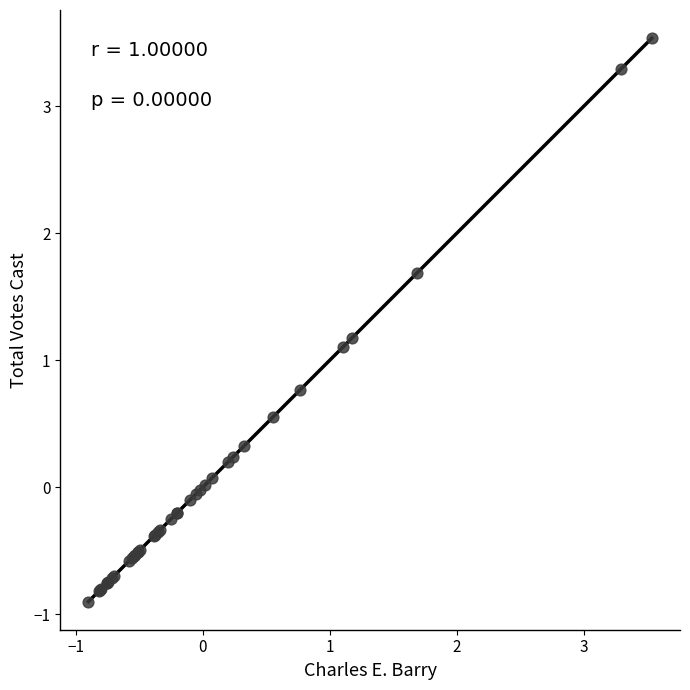

What Y value in the scatter plot is closest to 1?

1.1